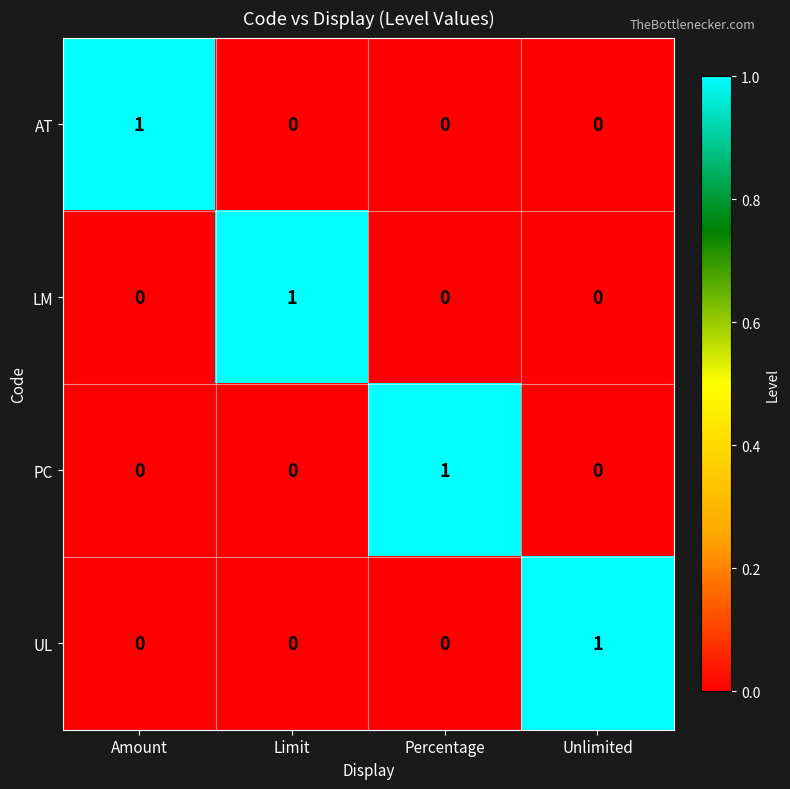

The UL series shows 0 at Amount. True or false?

True